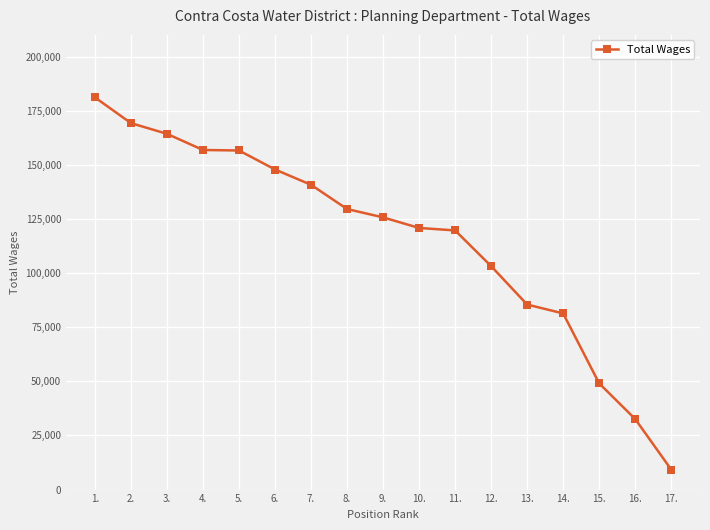

What is the label of the 16th point from the right?

2.